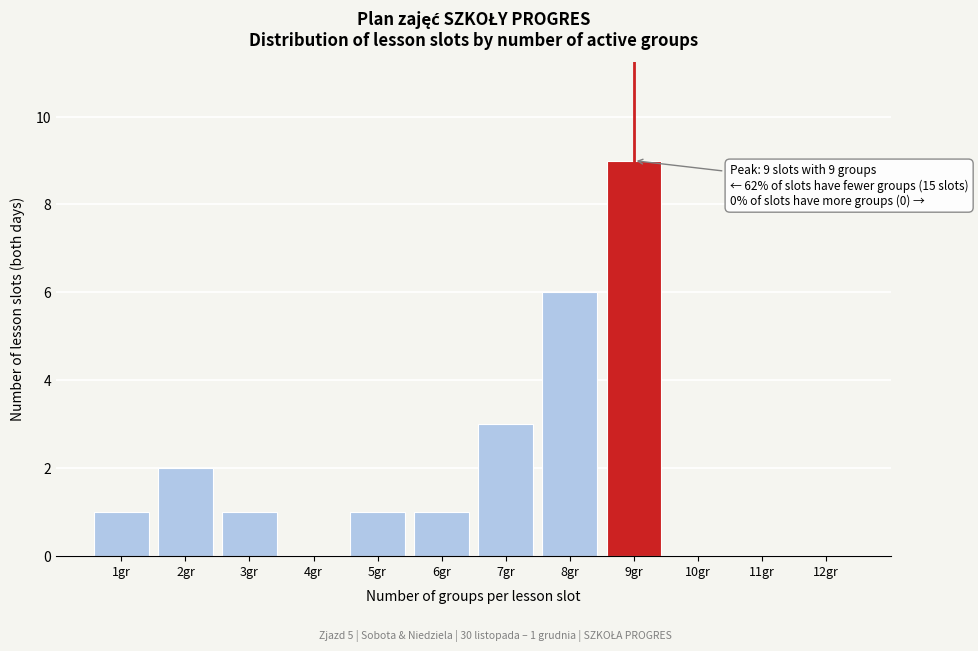

Reading left to right, extract all data points from this chart.

1gr=1	2gr=2	3gr=1	4gr=0	5gr=1	6gr=1	7gr=3	8gr=6	9gr=9	10gr=0	11gr=0	12gr=0